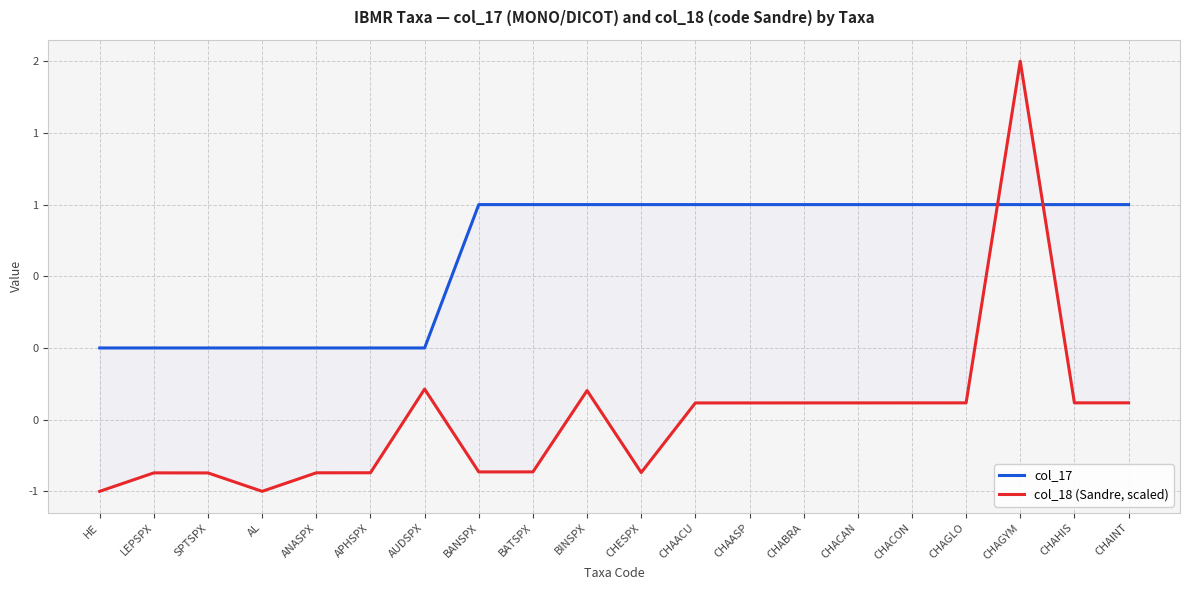

What is the difference between the highest and lowest values at CHAGLO?

1.4